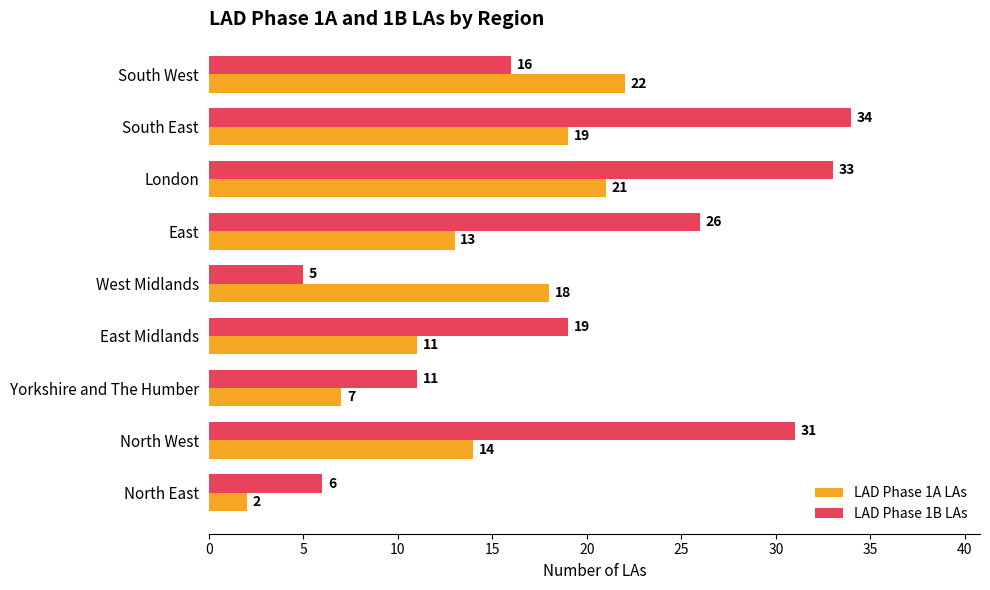

At which category is the sum across all series the highest?

London